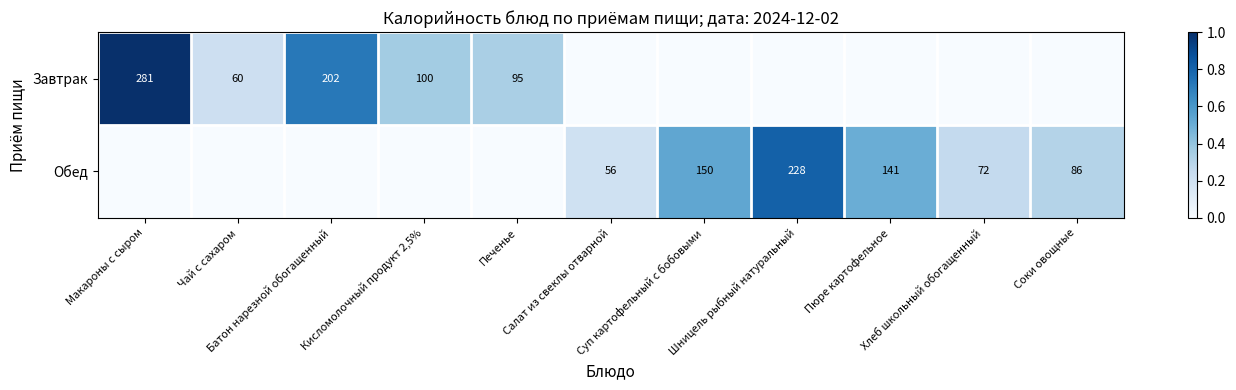

What is the spread (max minus min) of values at Суп картофельный с бобовыми?

0.5